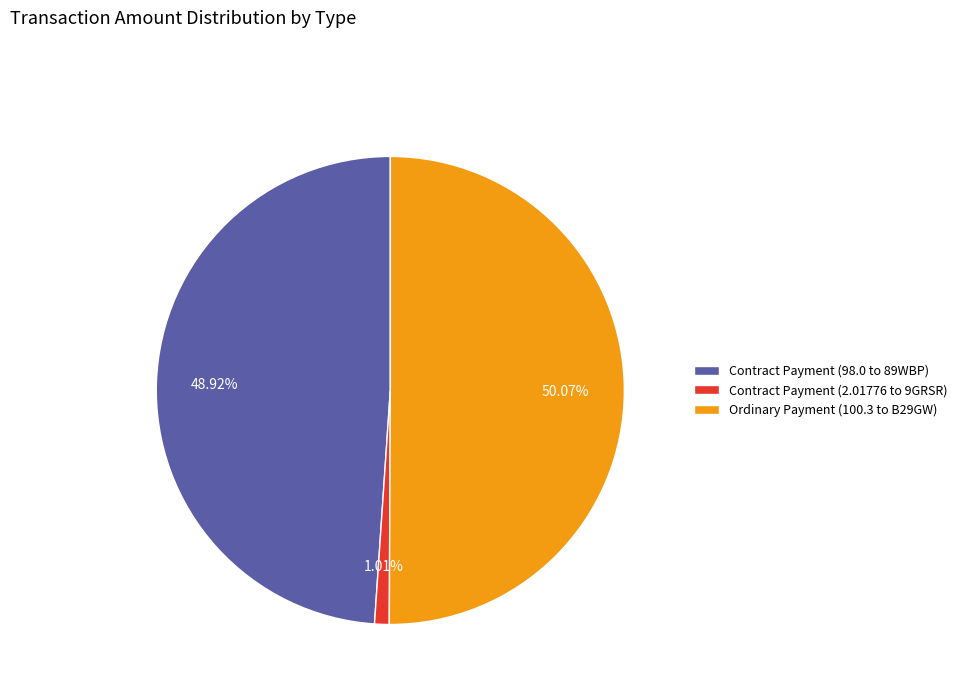

How many slices are in this pie chart?

3